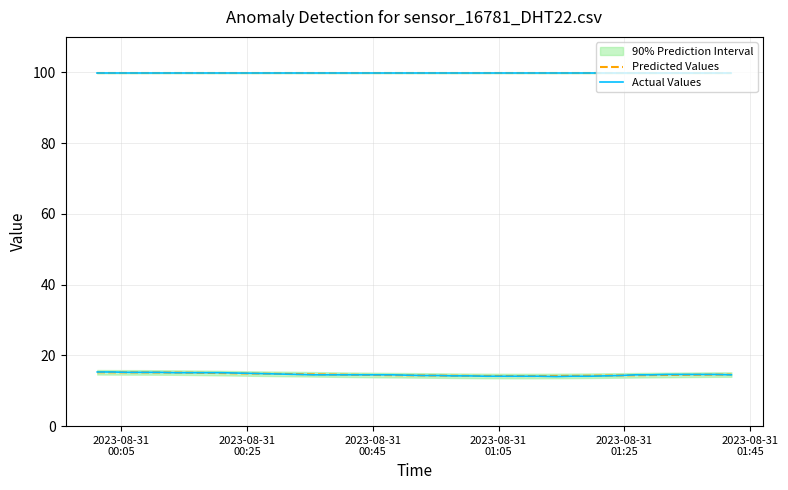

What is the difference between the maximum and minimum values in the Actual Values series?

1.3